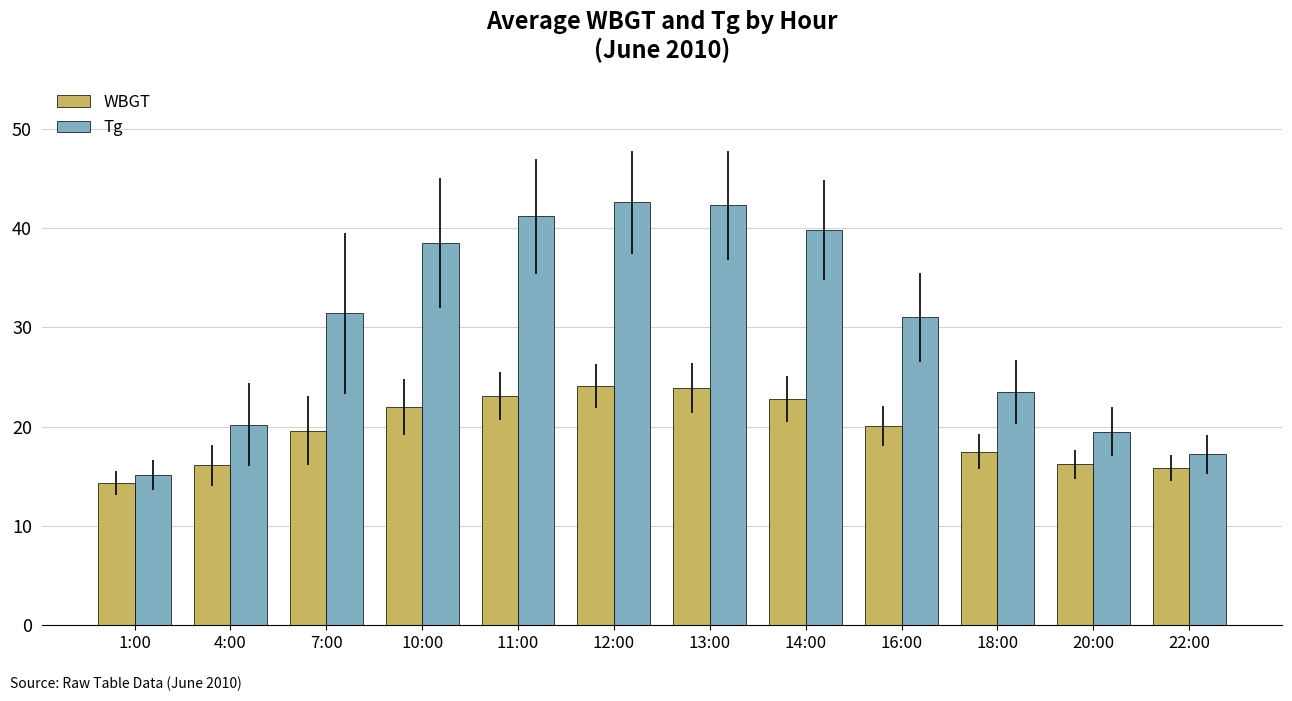

Rank the series by their maximum value, from lowest to highest.

WBGT, Tg